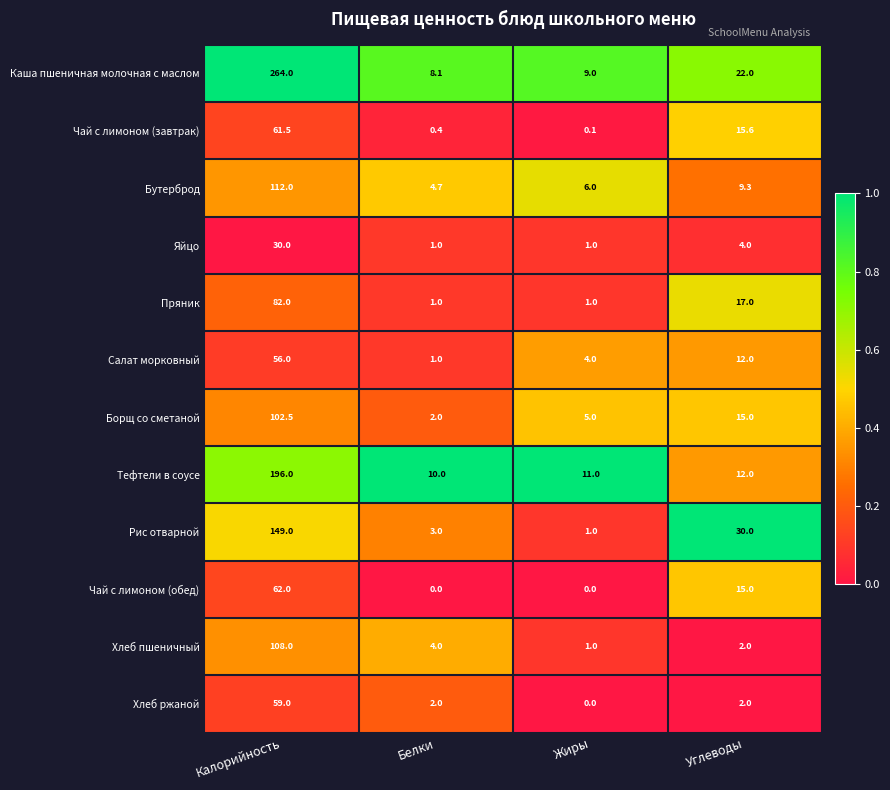

Which series has the largest range (max minus min)?

Каша пшеничная молочная с маслом